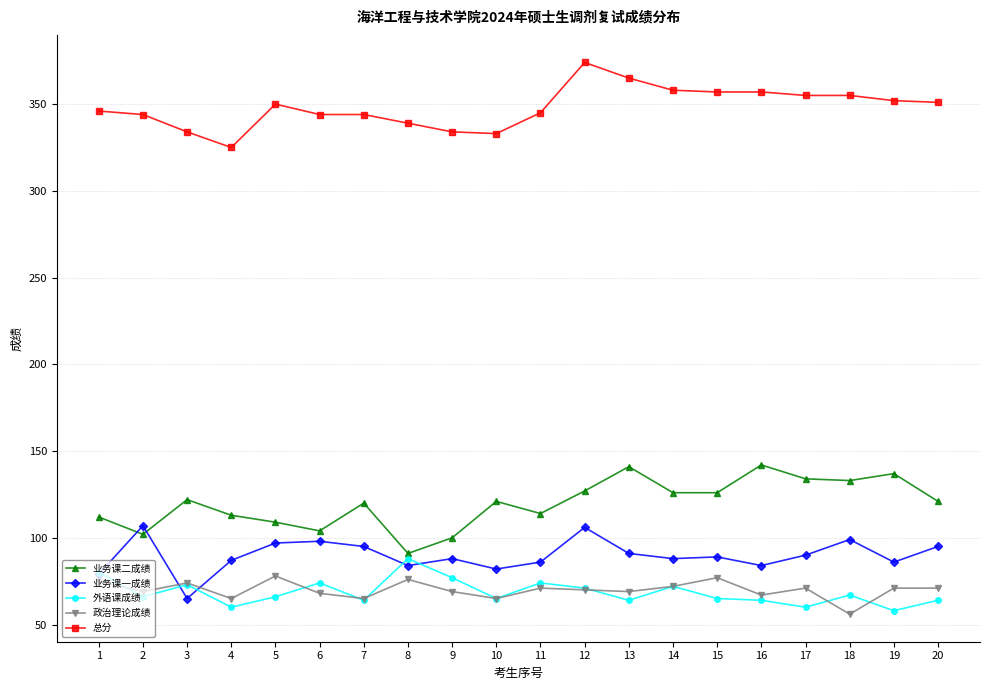

True or false: 业务课一成绩 has a value of 50 at 2.

False